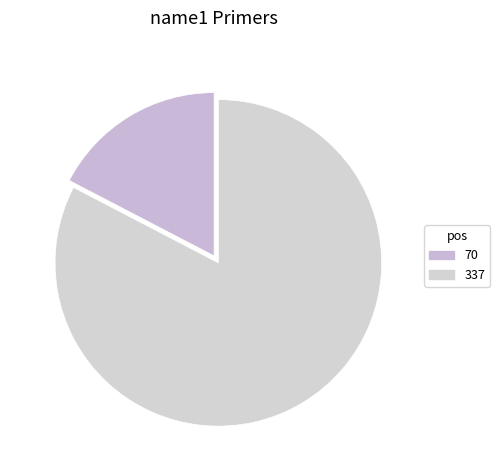

What percentage is the 70 slice, to the nearest percent?

17%